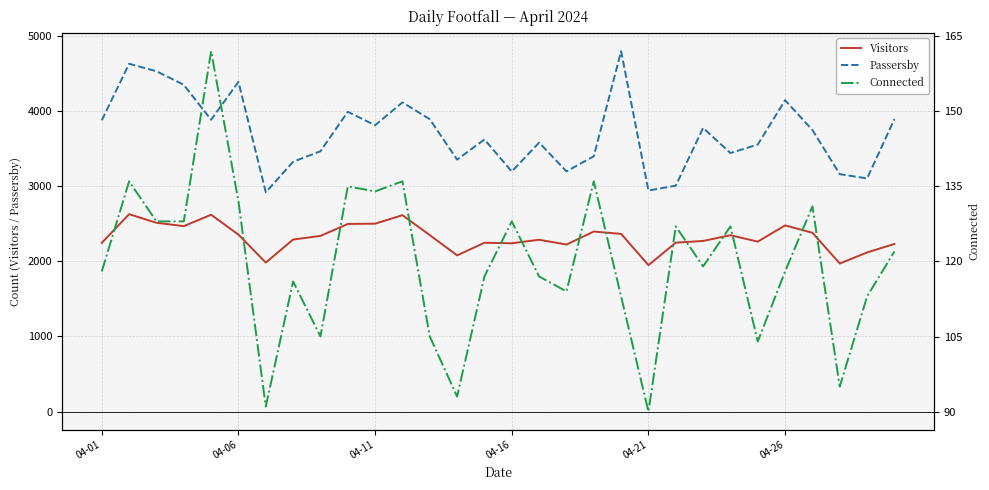

What value does the Passersby series have at 04-06?

4388